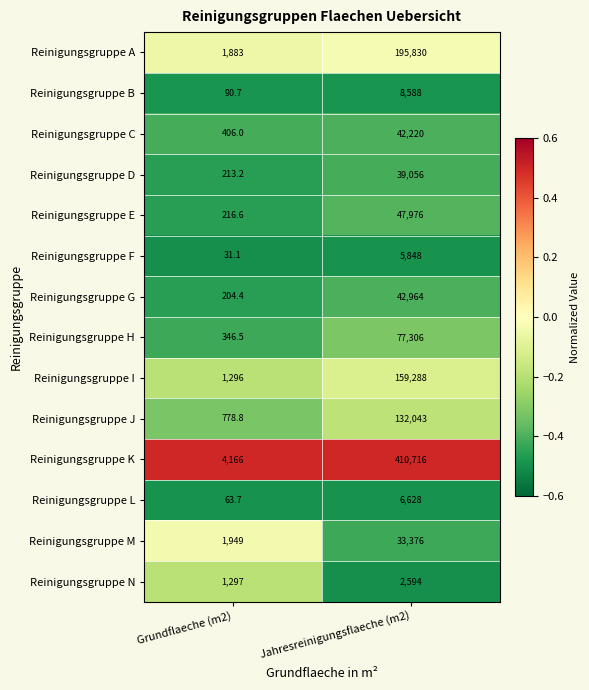

Reading right to left, transcribe all the data shown in this chart.

Reinigungsgruppe A: 195830.0	1883.0
Reinigungsgruppe B: 8588.0	90.7
Reinigungsgruppe C: 42220.0	406.0
Reinigungsgruppe D: 39056.0	213.2
Reinigungsgruppe E: 47976.0	216.6
Reinigungsgruppe F: 5848.0	31.1
Reinigungsgruppe G: 42964.0	204.4
Reinigungsgruppe H: 77306.0	346.5
Reinigungsgruppe I: 159288.0	1296.0
Reinigungsgruppe J: 132043.0	778.8
Reinigungsgruppe K: 410716.0	4166.0
Reinigungsgruppe L: 6628.0	63.7
Reinigungsgruppe M: 33376.0	1949.0
Reinigungsgruppe N: 2594.0	1297.0